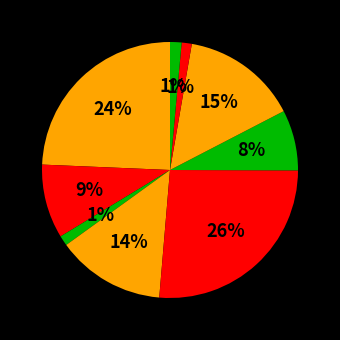

Count the number of slices in the pie.

9